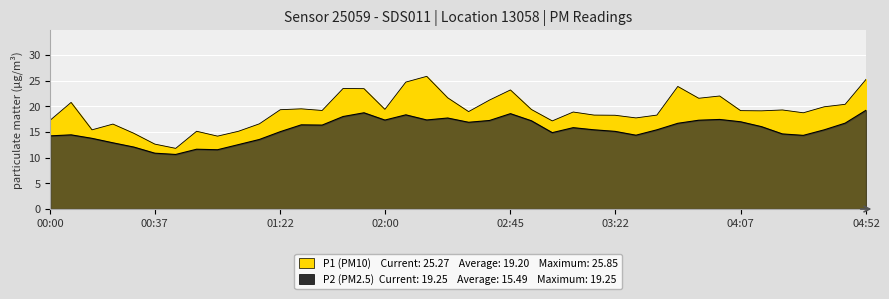

Reading left to right, list all the values displayed in this chart.

P1: 00:00=17.3	00:07=20.8	00:15=15.4	00:22=16.6	00:30=14.8	00:37=12.7	00:45=11.8	00:52=15.2	01:00=14.2	01:07=15.2	01:15=16.6	01:22=19.4	01:30=19.5	01:37=19.2	01:45=23.5	01:52=23.4	02:00=19.4	02:07=24.7	02:15=25.9	02:22=21.7	02:30=19.0	02:37=21.2	02:45=23.2	02:52=19.4	03:00=17.2	03:07=18.9	03:15=18.3	03:22=18.3	03:30=17.8	03:37=18.3	03:45=23.9	03:52=21.6	04:00=22.0	04:07=19.2	04:15=19.1	04:22=19.3	04:30=18.8	04:37=19.9	04:45=20.4	04:52=25.3
P2: 00:00=14.2	00:07=14.4	00:15=13.8	00:22=12.9	00:30=12.1	00:37=10.9	00:45=10.6	00:52=11.7	01:00=11.6	01:07=12.6	01:15=13.6	01:22=15.1	01:30=16.4	01:37=16.4	01:45=18.0	01:52=18.8	02:00=17.3	02:07=18.4	02:15=17.4	02:22=17.7	02:30=16.9	02:37=17.2	02:45=18.6	02:52=17.2	03:00=14.9	03:07=15.8	03:15=15.4	03:22=15.1	03:30=14.4	03:37=15.4	03:45=16.7	03:52=17.3	04:00=17.4	04:07=17.0	04:15=16.1	04:22=14.6	04:30=14.3	04:37=15.4	04:45=16.7	04:52=19.2